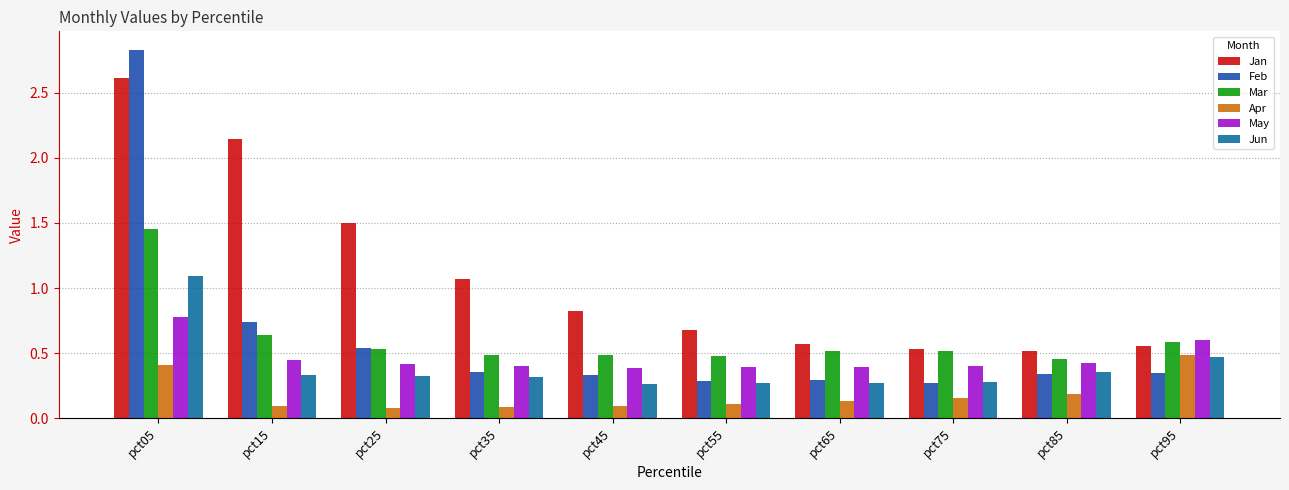

Where is Feb nearest to the value 1?

pct15